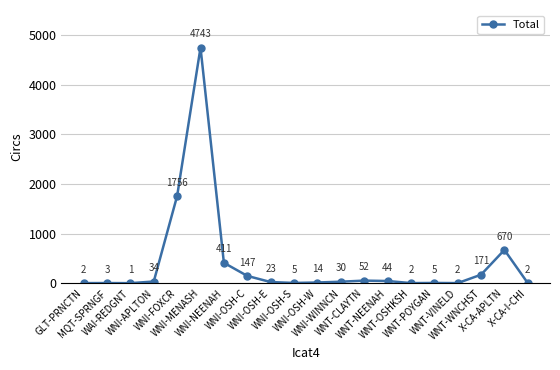

What is the sum of the values at WNI-OSH-S and WNI-NEENAH?

416